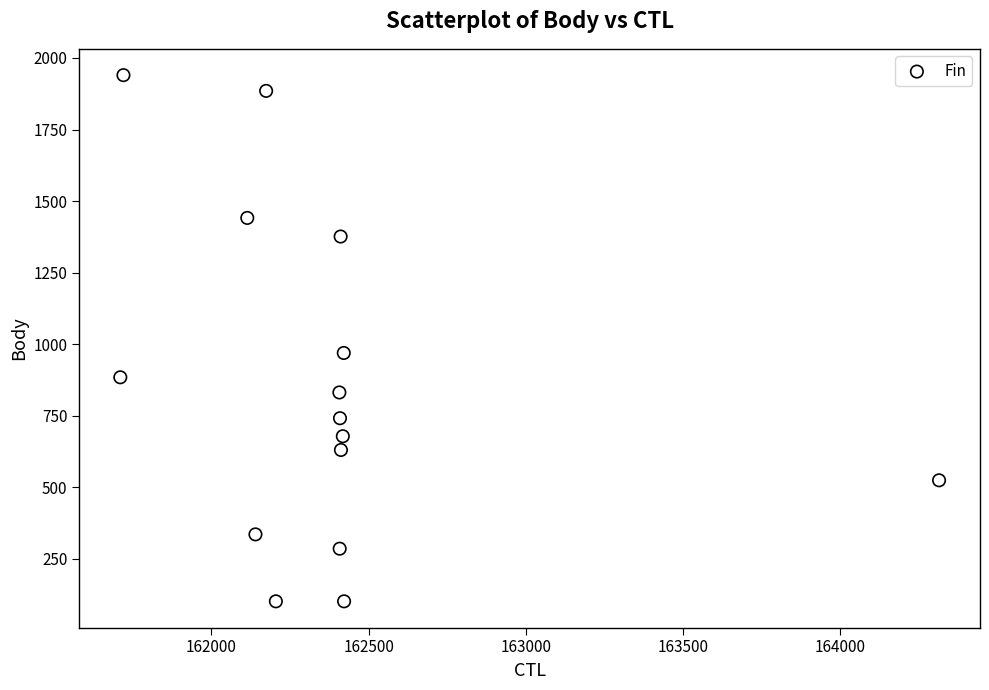

What is the range of Y values (max minus min)?

1839